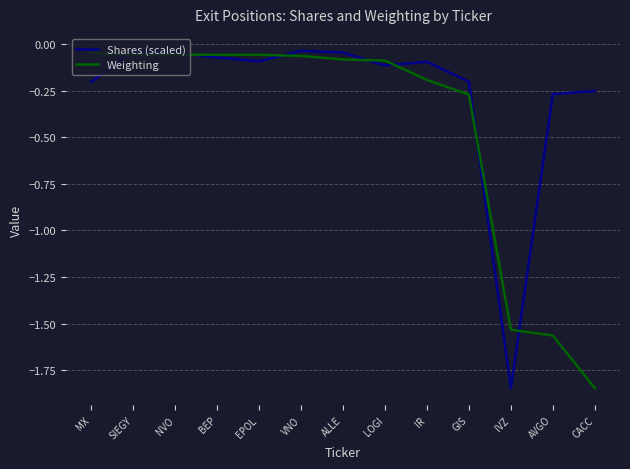

What is the difference between the highest and lowest values at CACC?

1.6